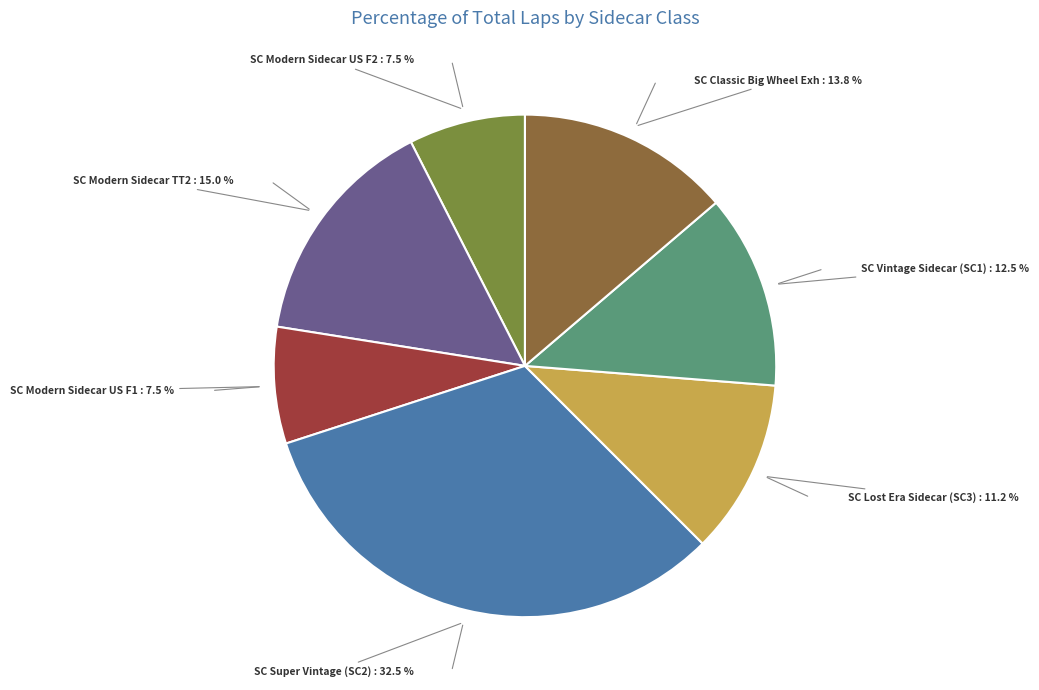

Is there a majority slice in this chart?

No